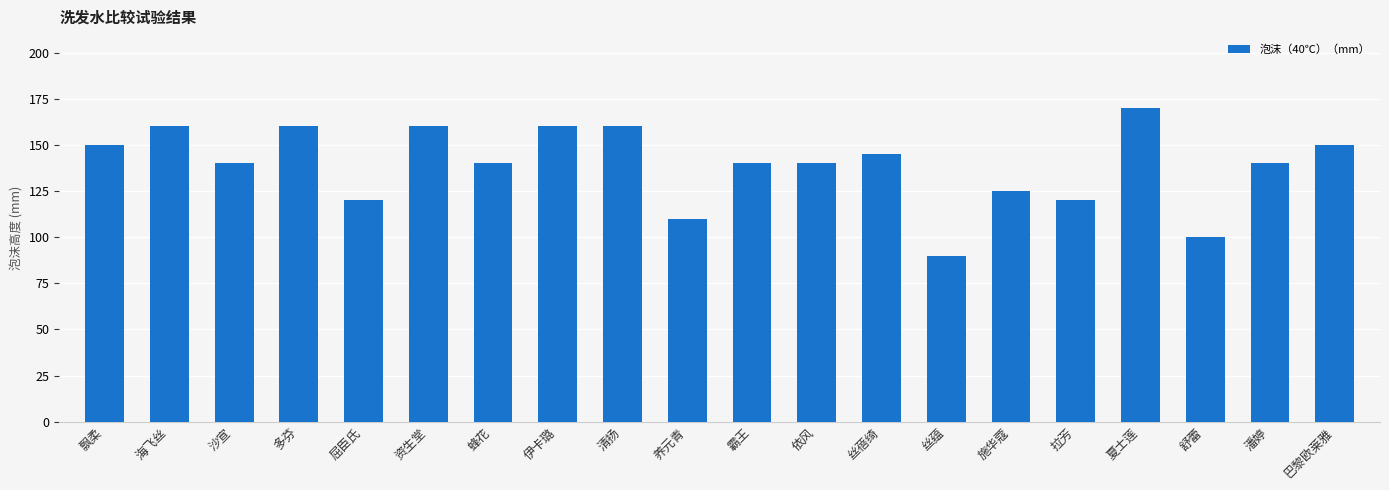

True or false: the data shows 73 at 飘柔.

False